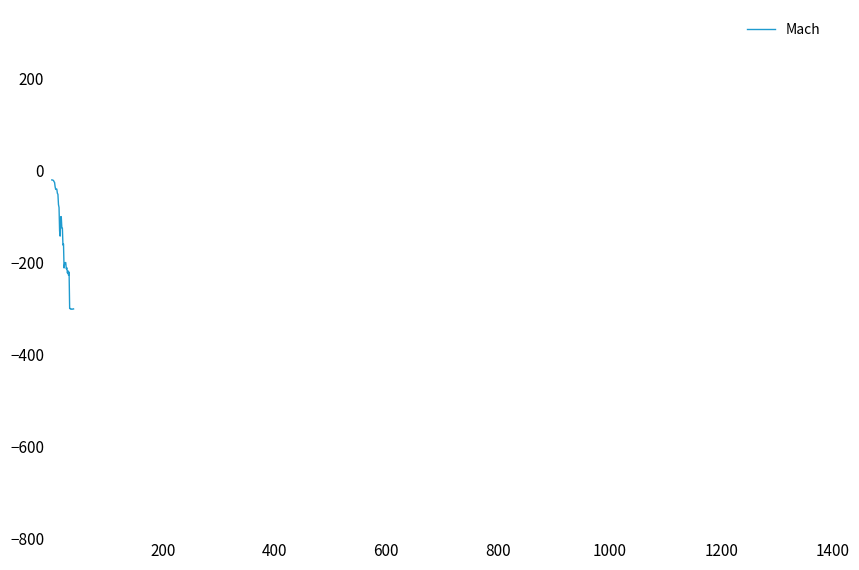

What is the difference between the maximum and minimum values?

281.7